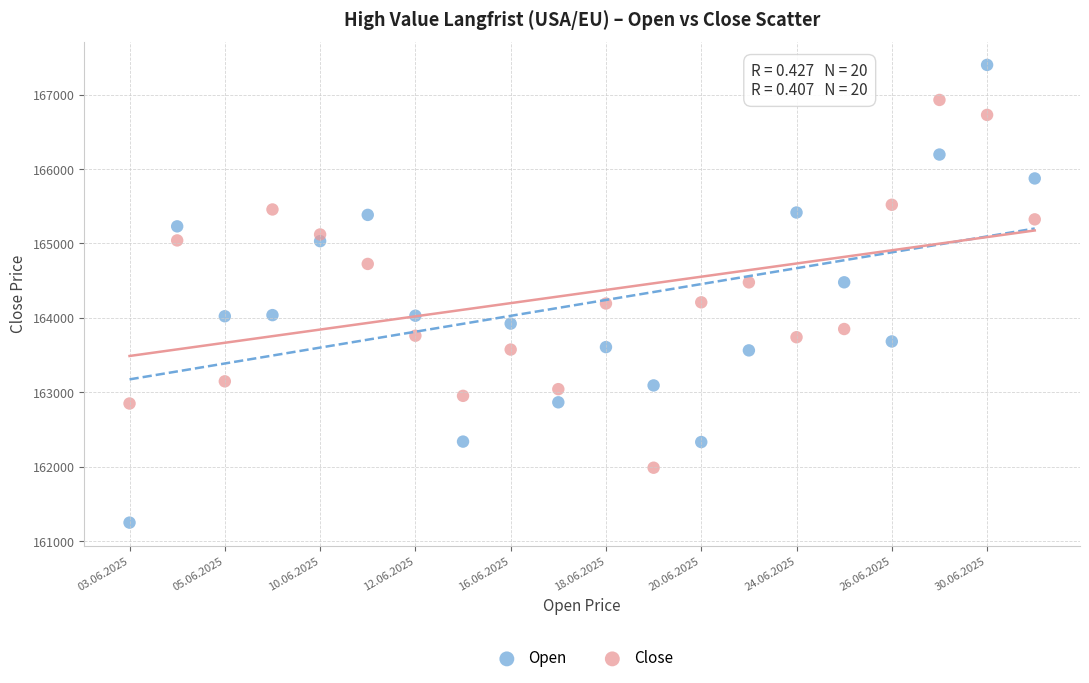

Which series contains the highest Y value?

Open